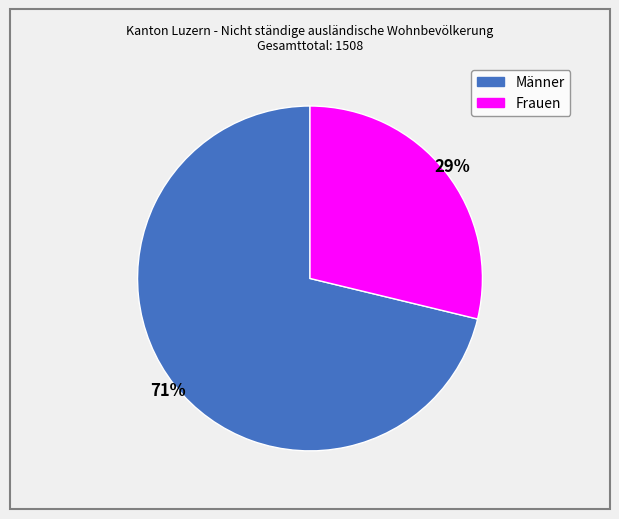

To the nearest percent, what percentage of the pie is Frauen?

29%